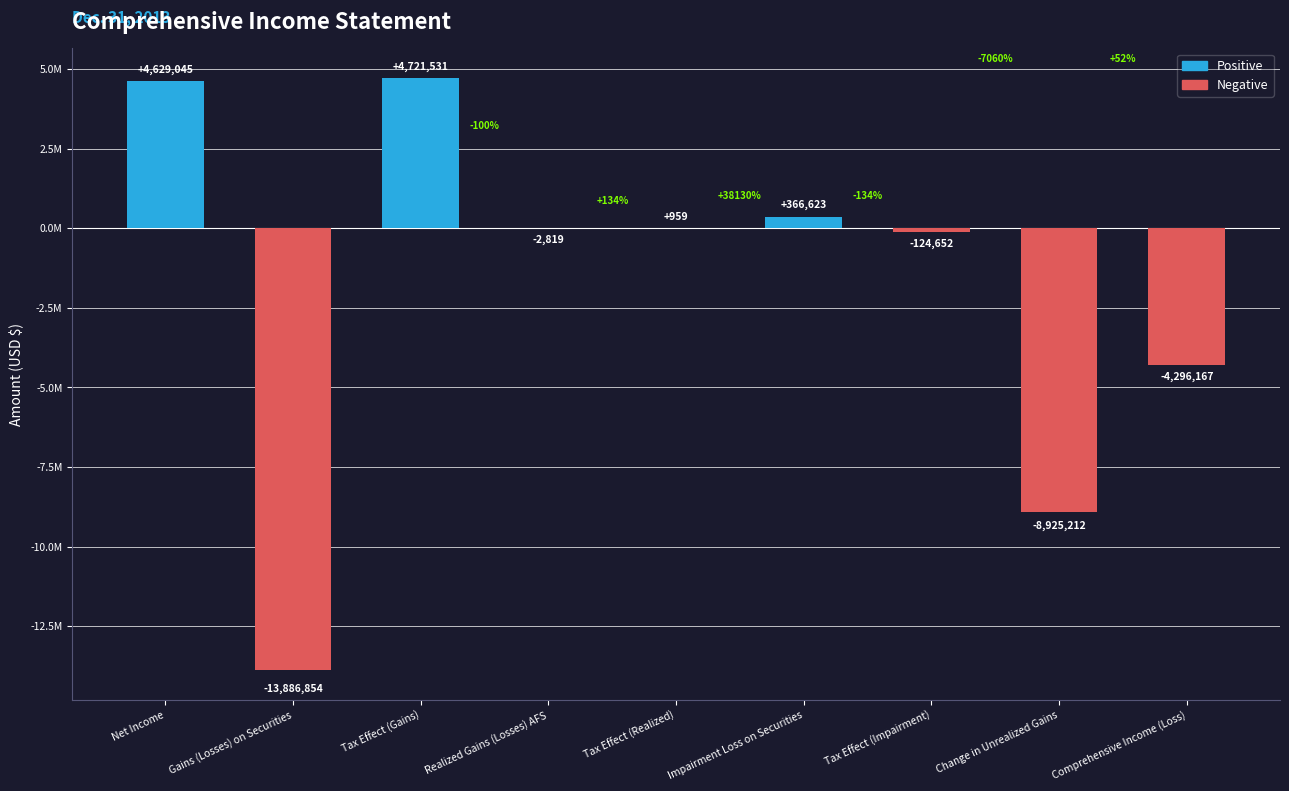

Are the bars horizontal?

No